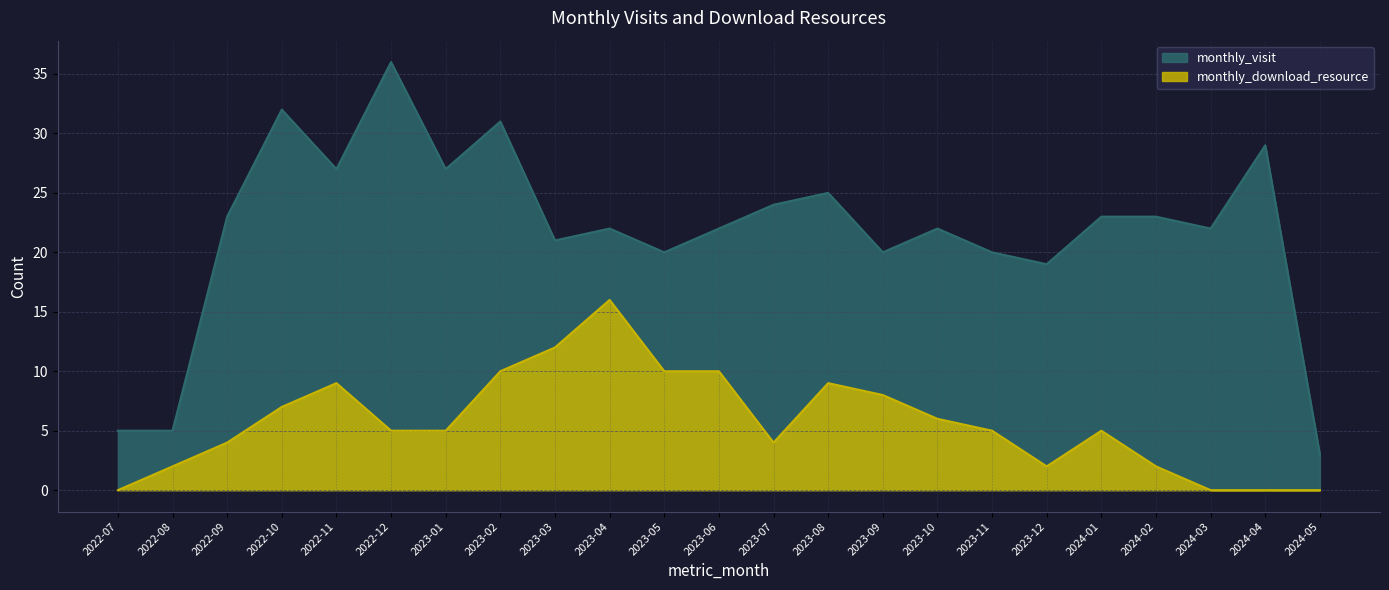

What is the difference between the monthly_download_resource values at 2023-02 and 2023-08?

1